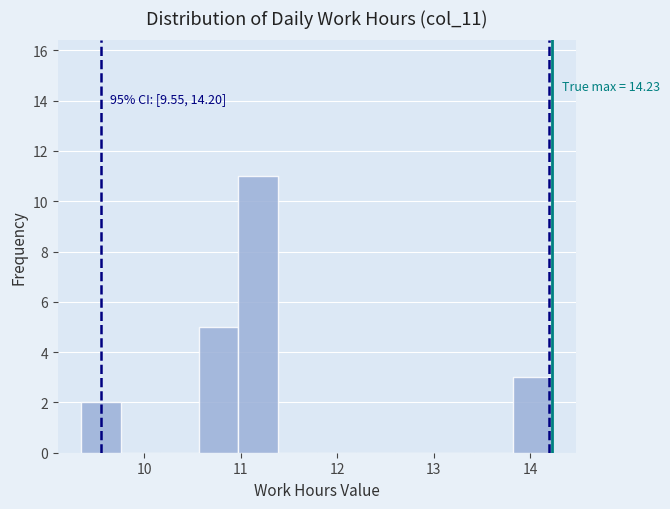

Over which range of the x-axis is the bar tallest?

11.0 to 11.4